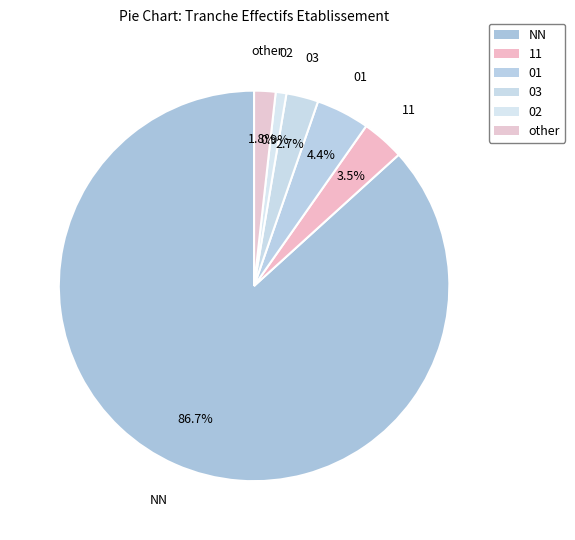

To the nearest percent, what is the difference between the largest and smallest slice percentages?

86%